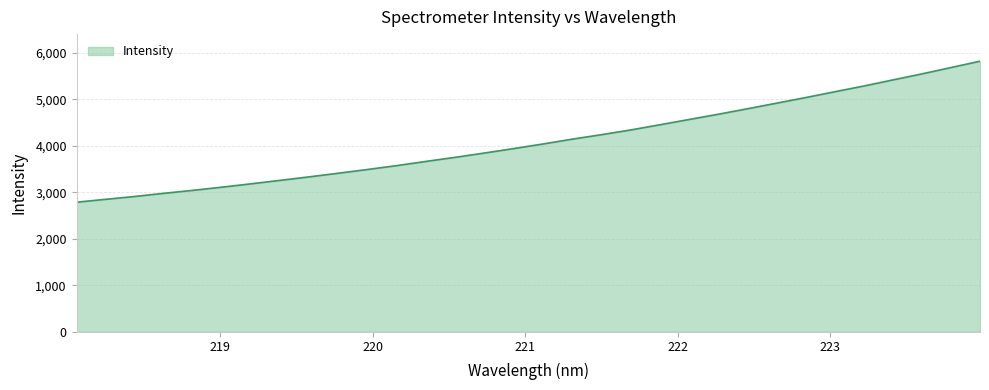

What is the greatest value displayed?

5823.0